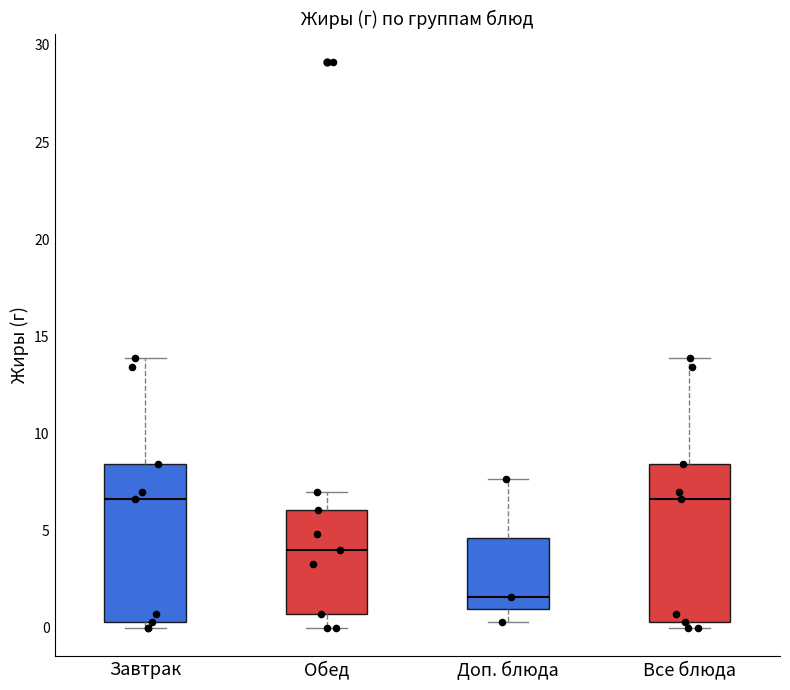

Which box has the lowest median line?

Доп. блюда